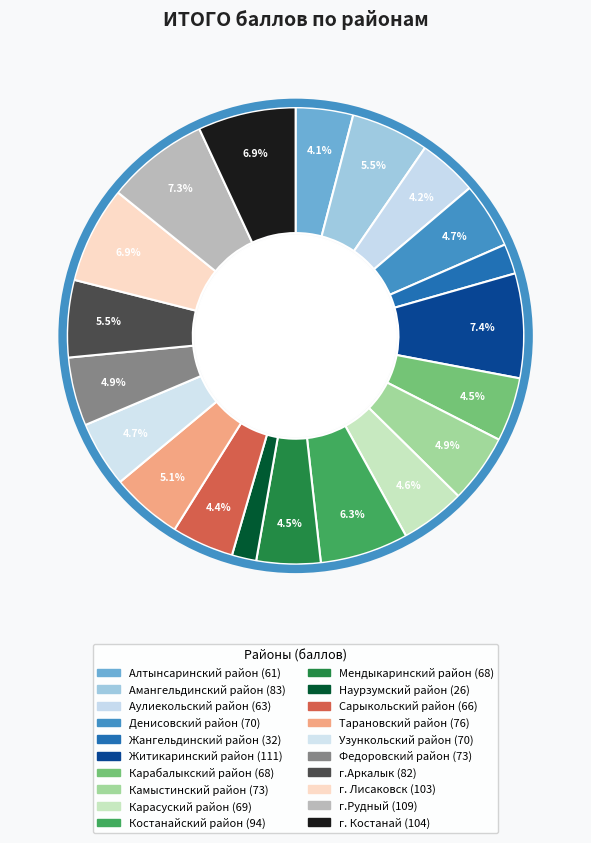

Combined, do Наурзумский район and г. Костанай account for over 50%?

No